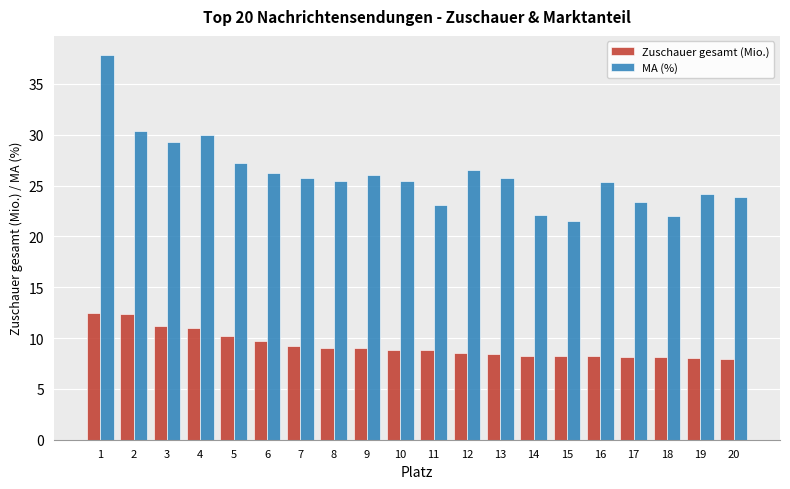

What are all the series names shown in the legend?

Zuschauer gesamt (Mio.), MA (%)